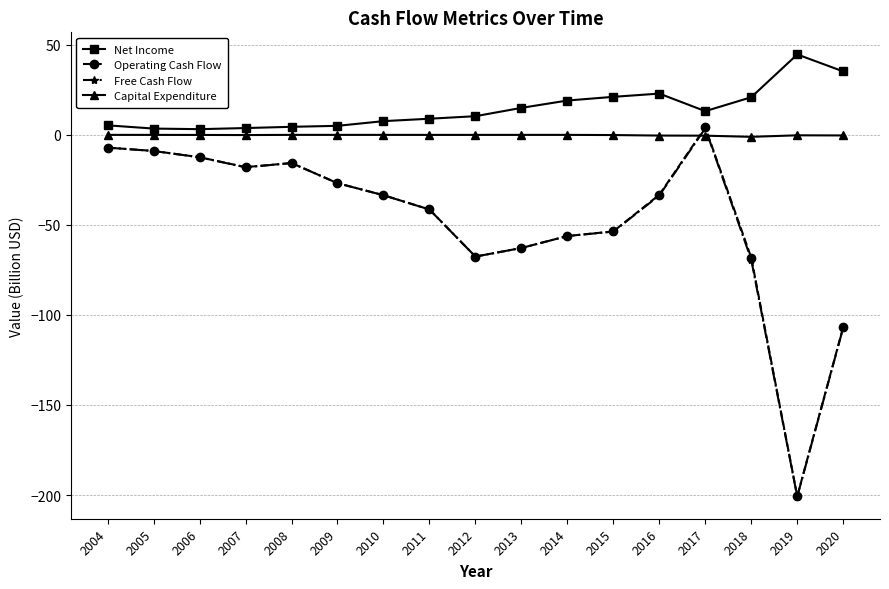

True or false: Free Cash Flow and Net Income intersect in this chart.

False